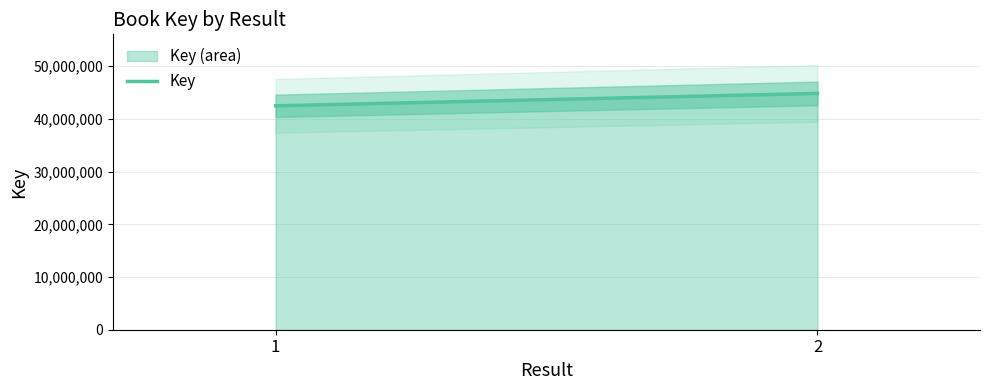

The chart shows a value of 16700359 at 1. True or false?

False